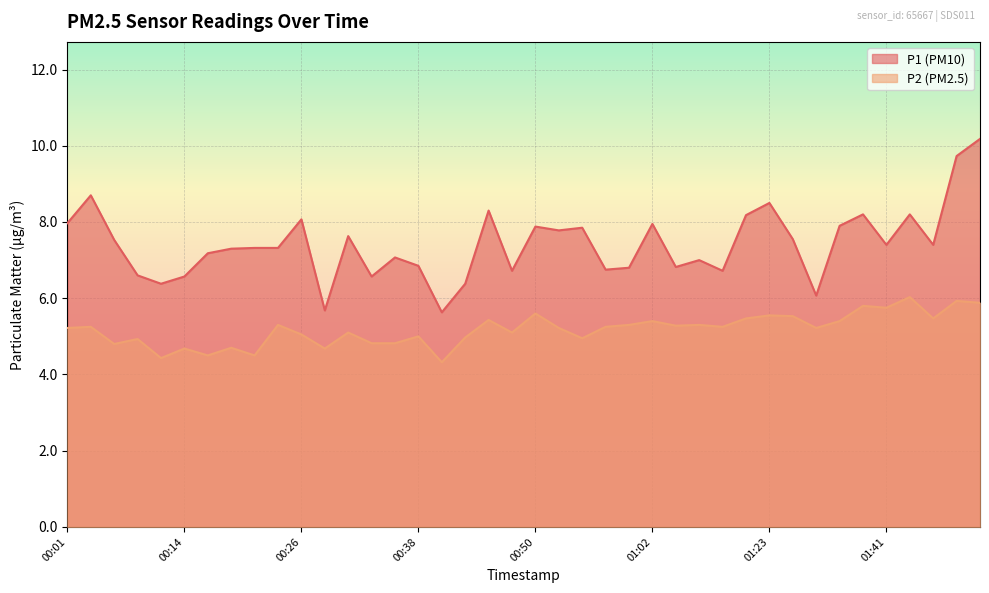

The P1 series shows 8.0 at 00:01. True or false?

True